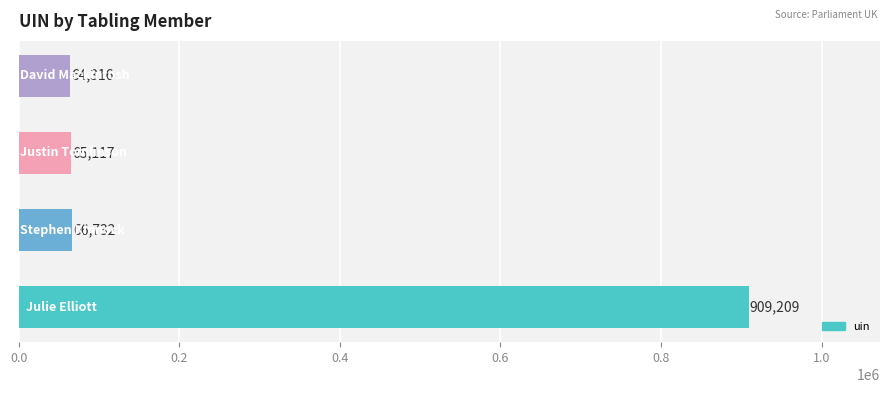

Does the chart contain any negative values?

No